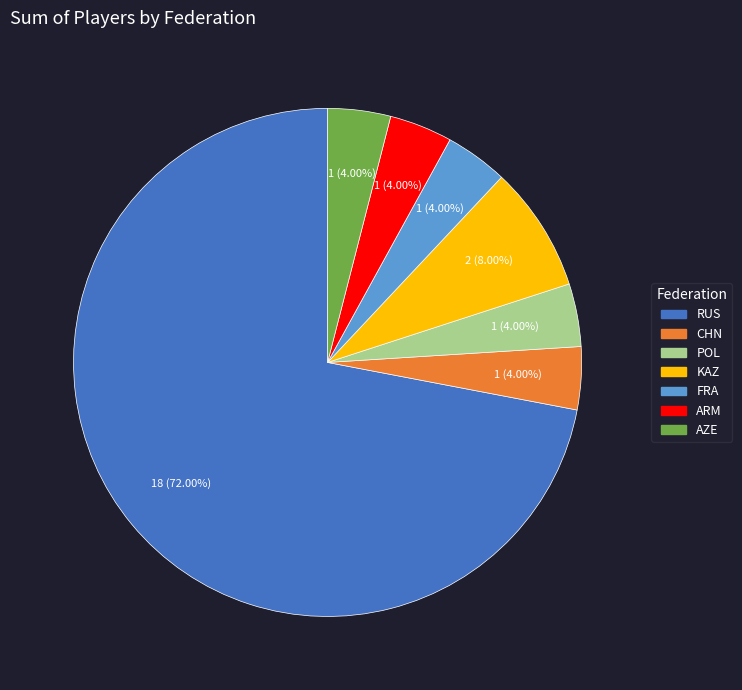

To the nearest percent, what is the average slice percentage?

14%